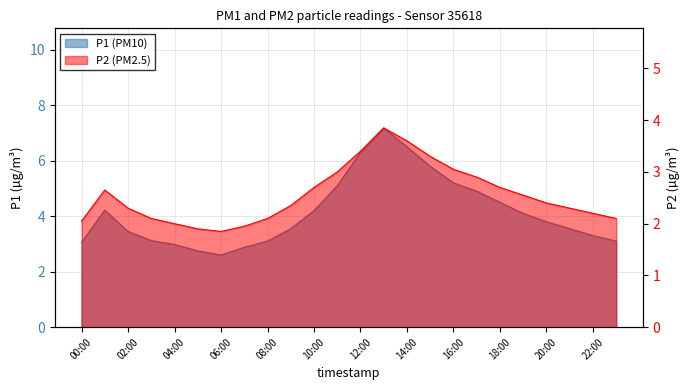

What is the spread (max minus min) of values at 12:00?

2.9